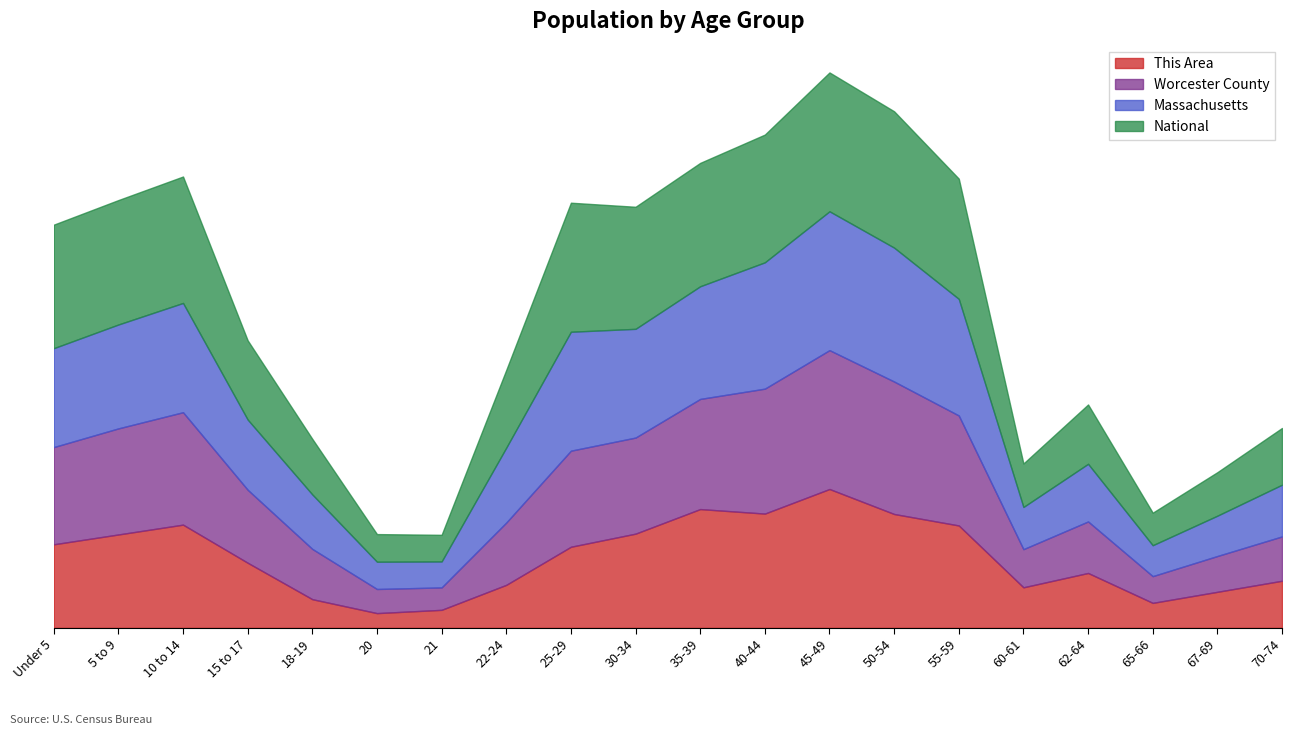

Where is Massachusetts nearest to the value 2?

15 to 17